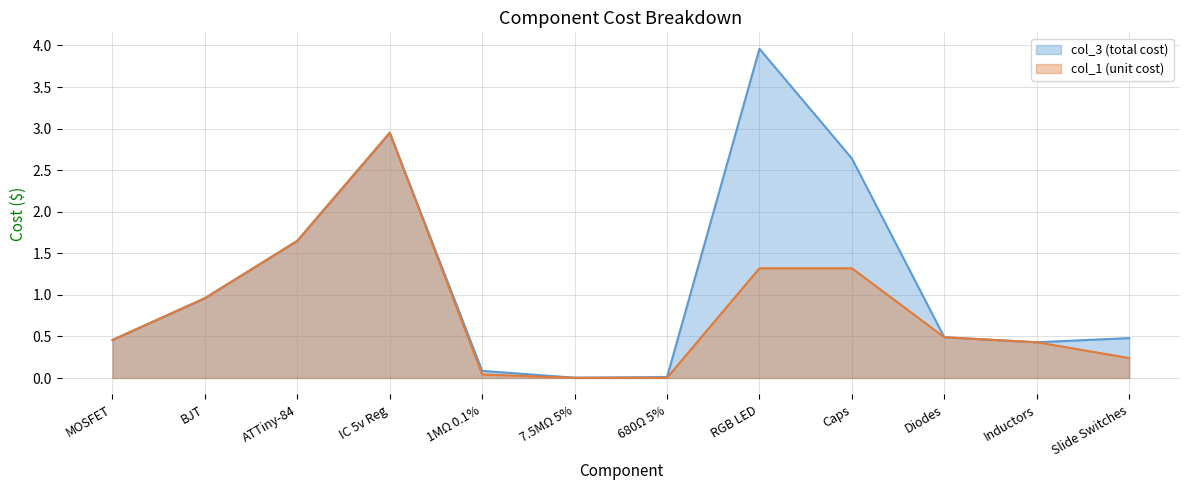

Does the chart display data point markers on the line(s)?

No